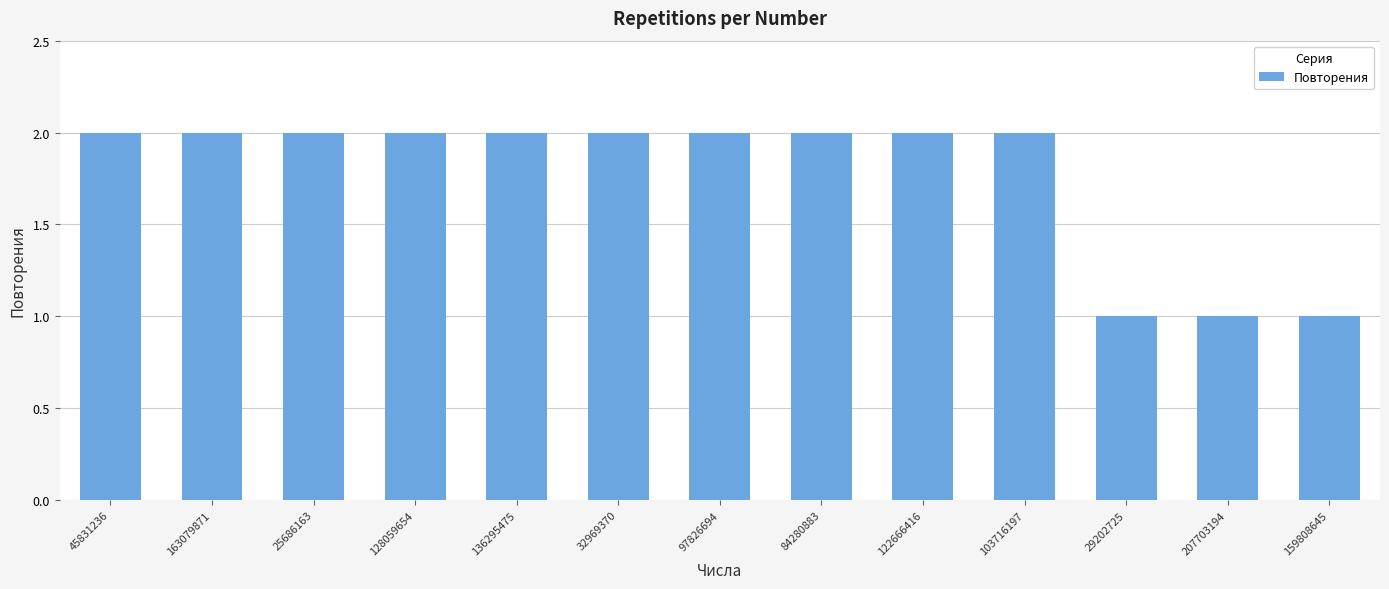

Between 159808645 and 128059654, which is larger?

128059654